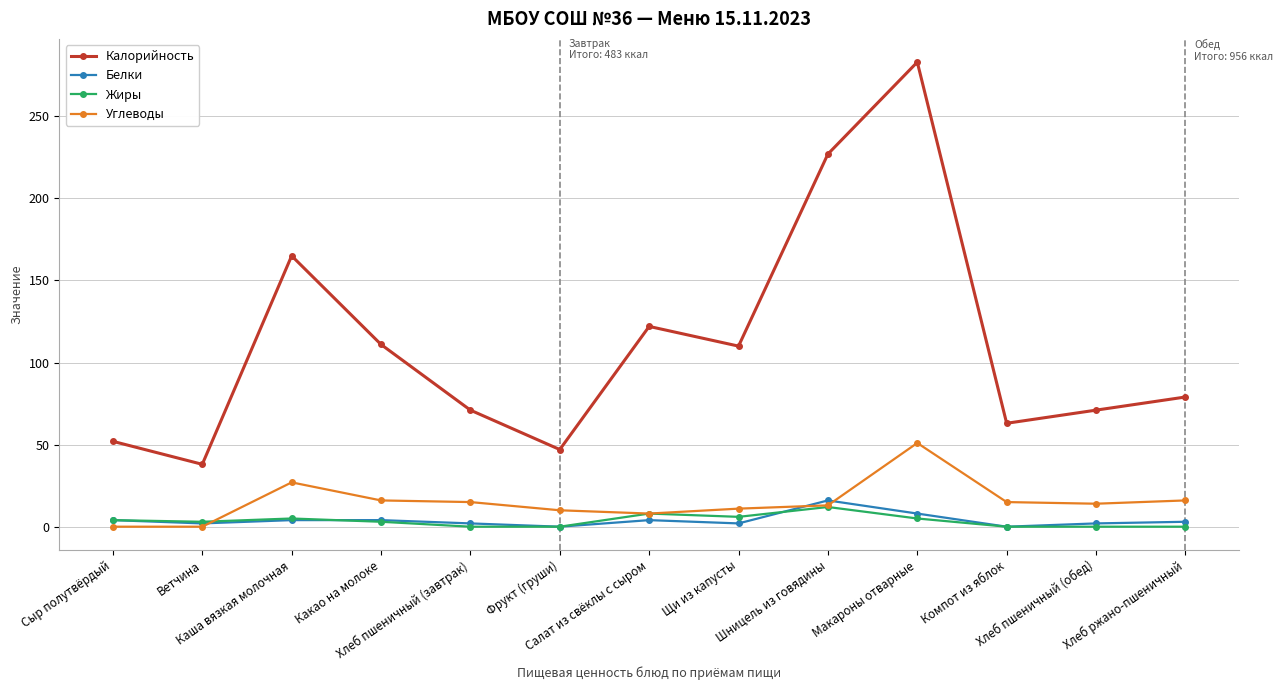

What position from the right is Хлеб ржано-пшеничный?

1